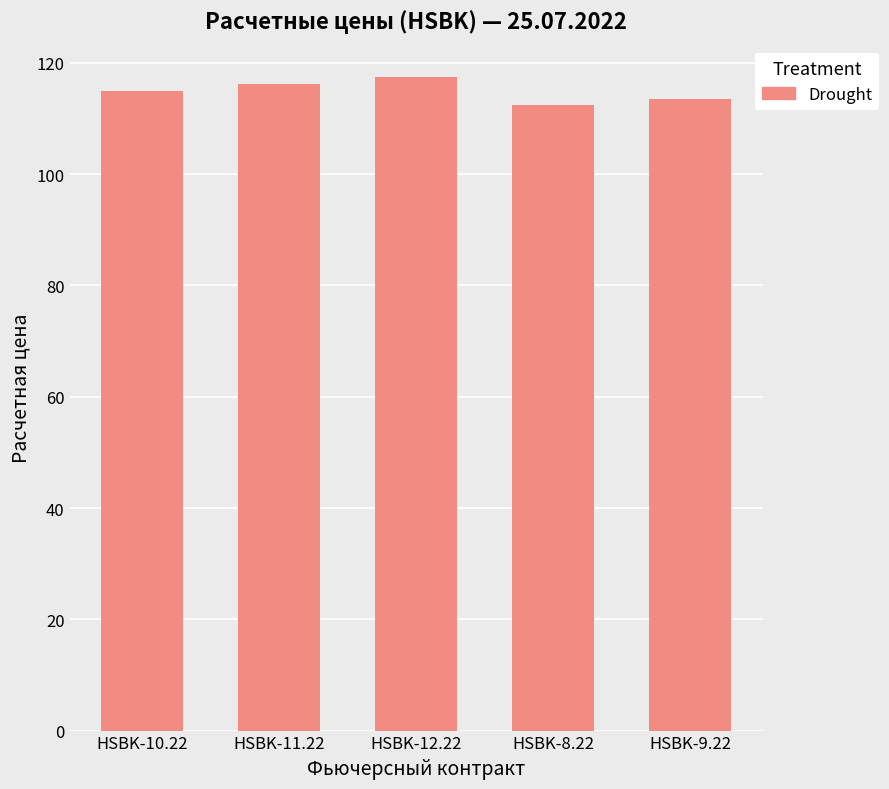

How many series are shown in this chart?

1